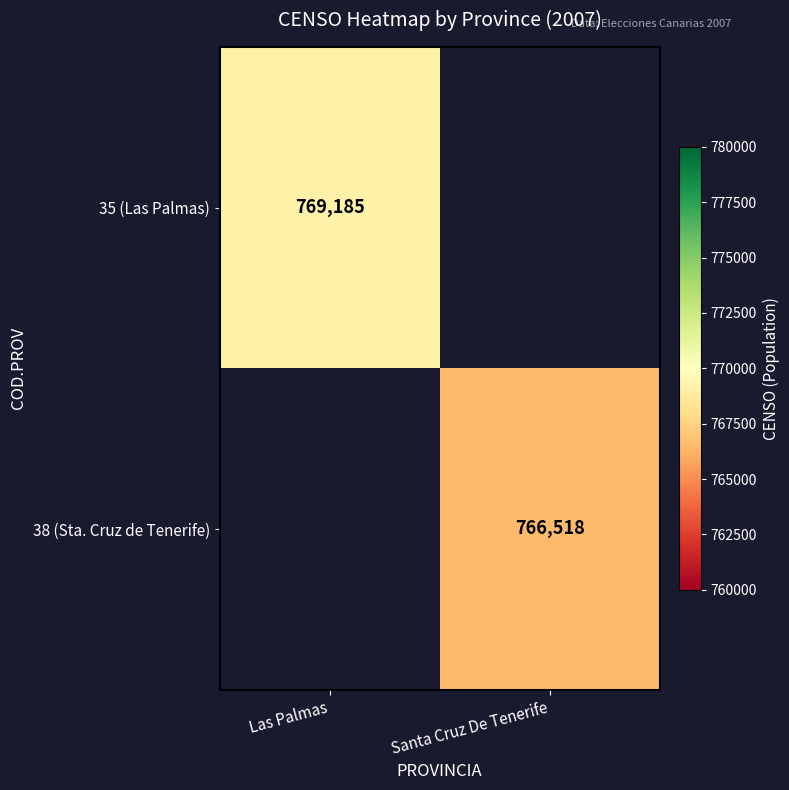

True or false: 38 (Sta. Cruz de Tenerife) has a value of 766518 at Santa Cruz De Tenerife.

True